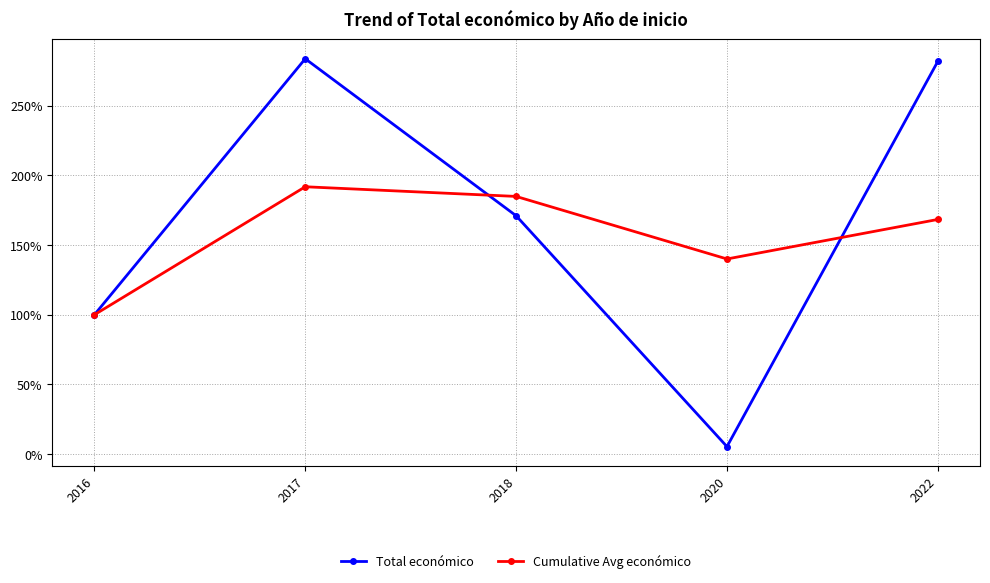

After their last crossing, which series has the higher values: Cumulative Avg económico or Total económico?

Total económico